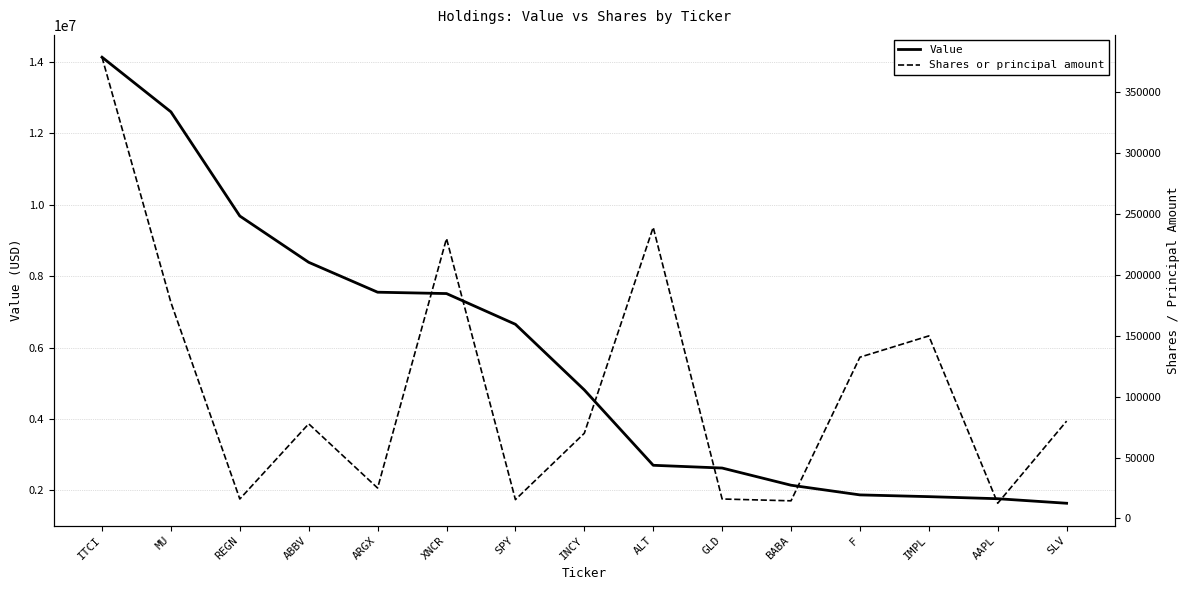

True or false: Shares or principal amount has more than 0 interior local peaks.

True